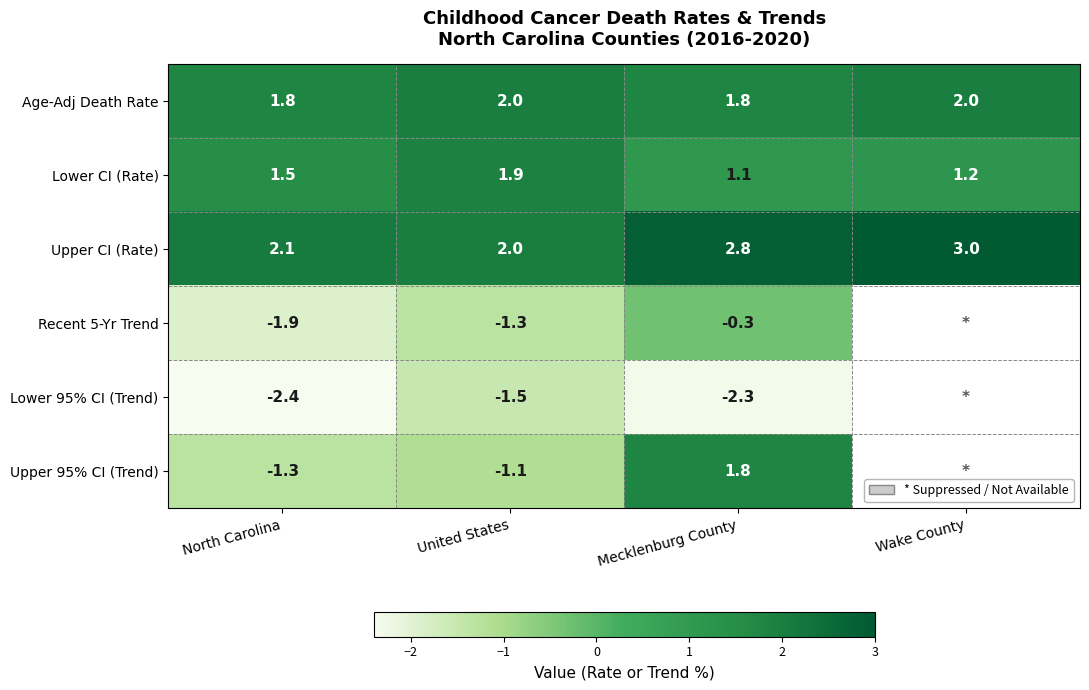

The Lower CI (Rate) series shows 1.5 at North Carolina. True or false?

True